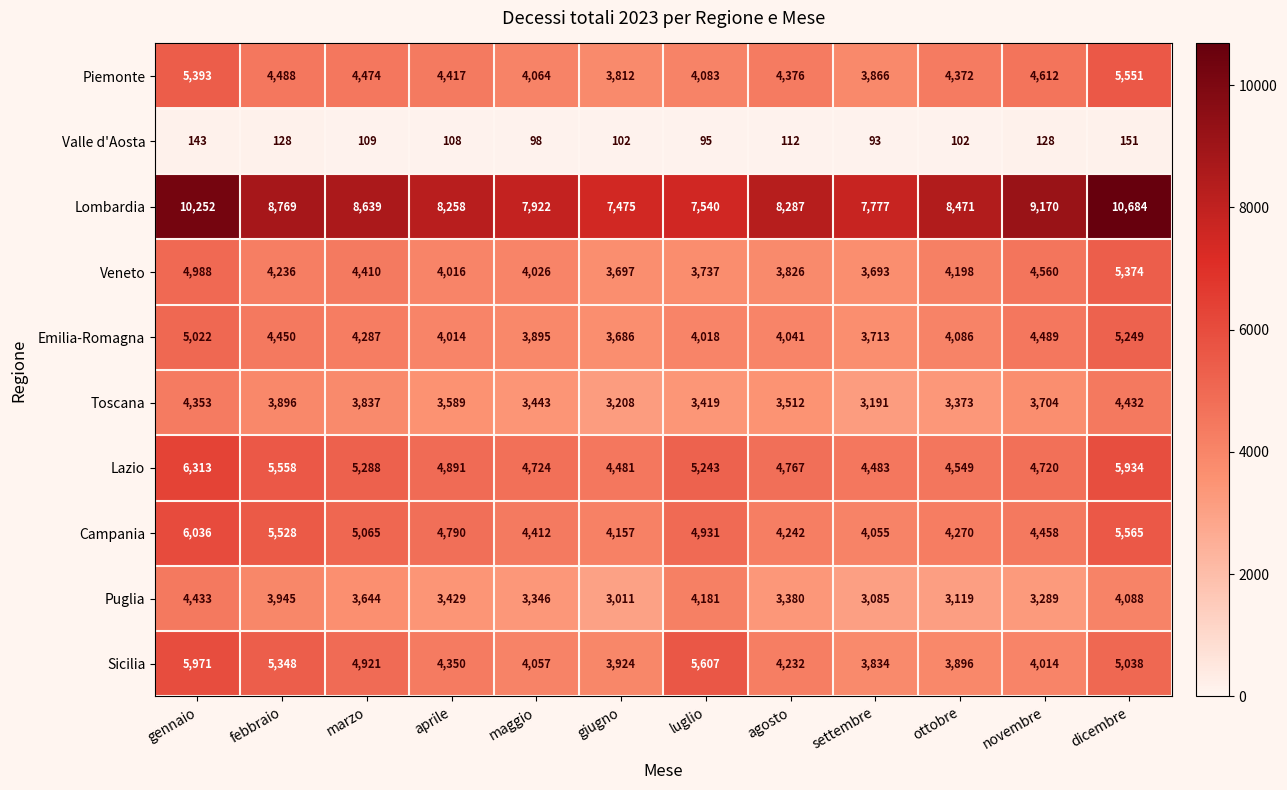

Where does the Lazio series first go above 4891?

gennaio